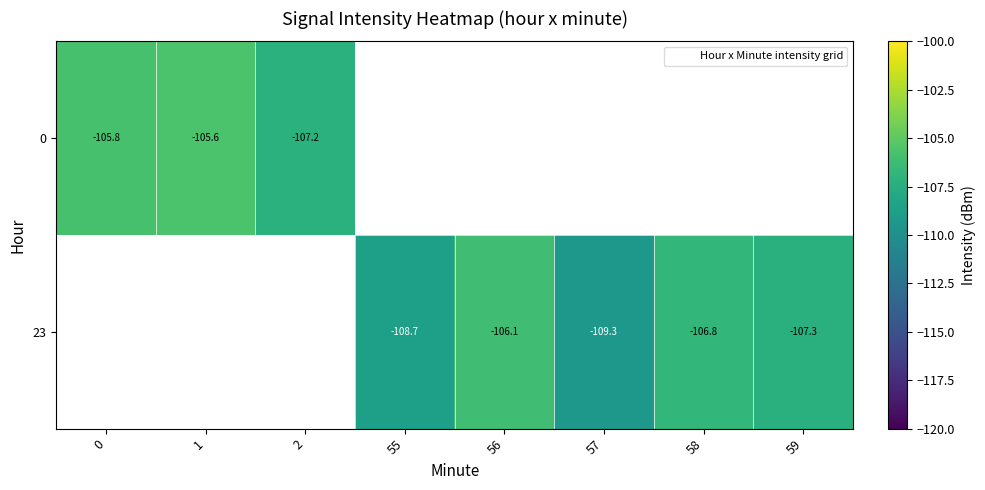

The 23 series shows -176.6 at 57. True or false?

False